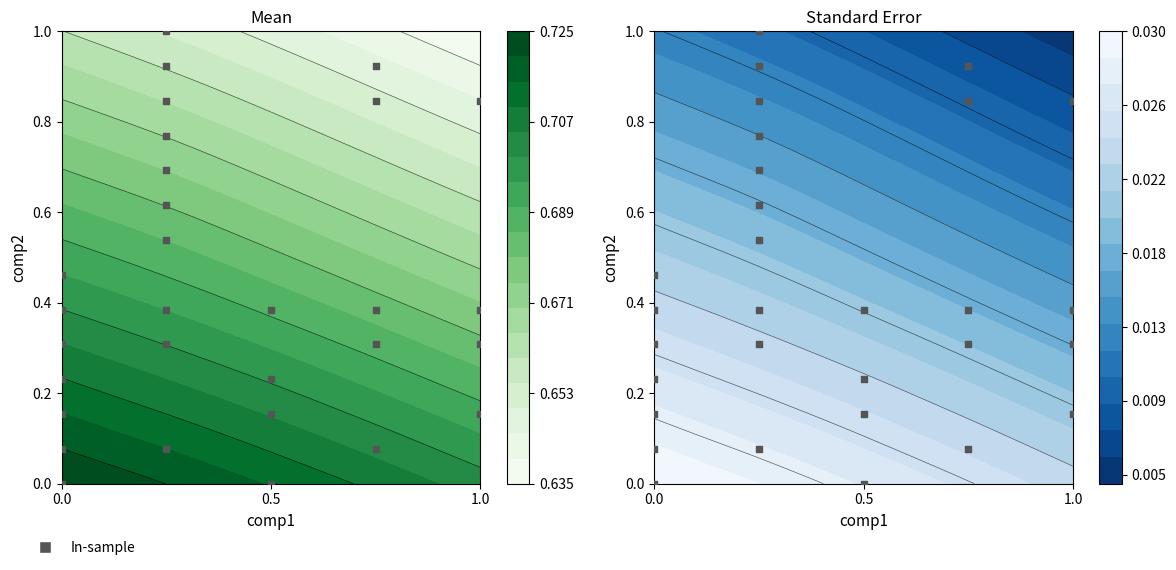

Count the number of data series in this chart.

1